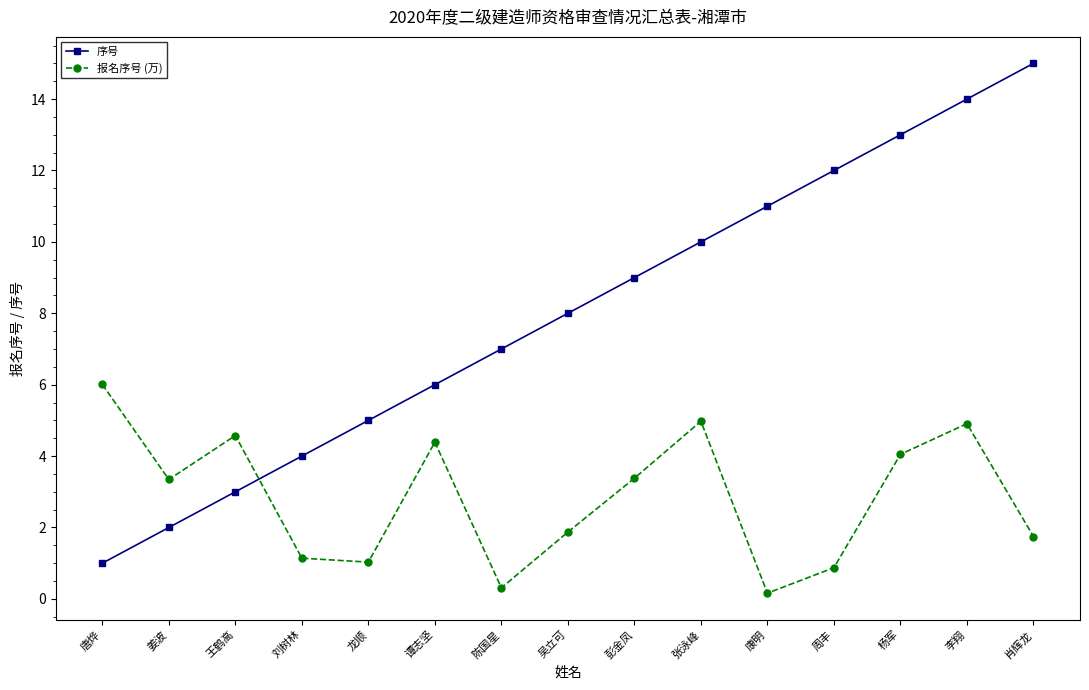

At how many categories does at least one series exceed 1?

15